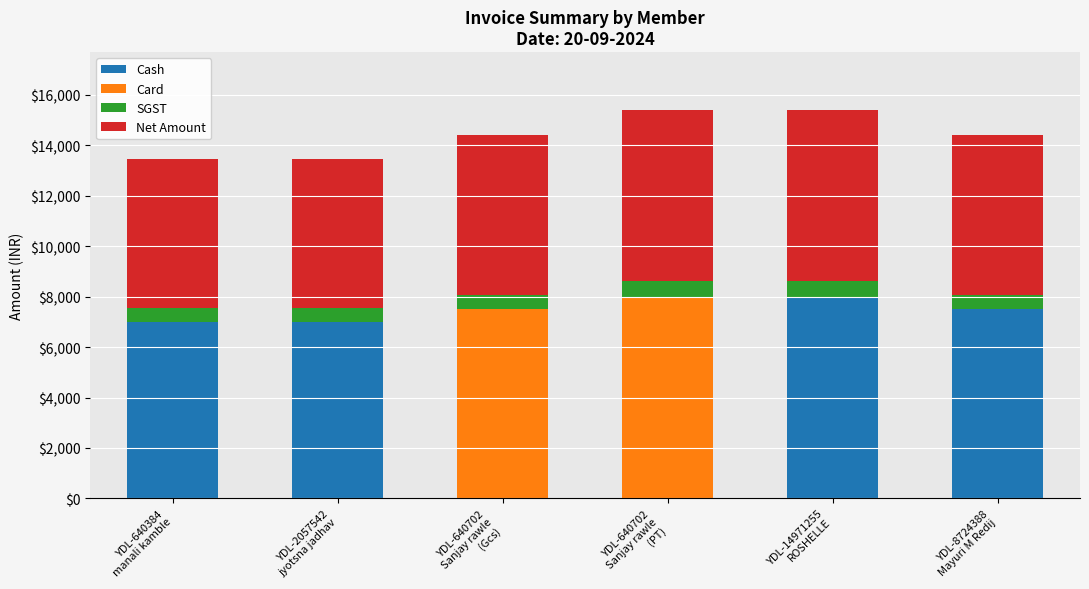

How many categories are shown in the chart?

6